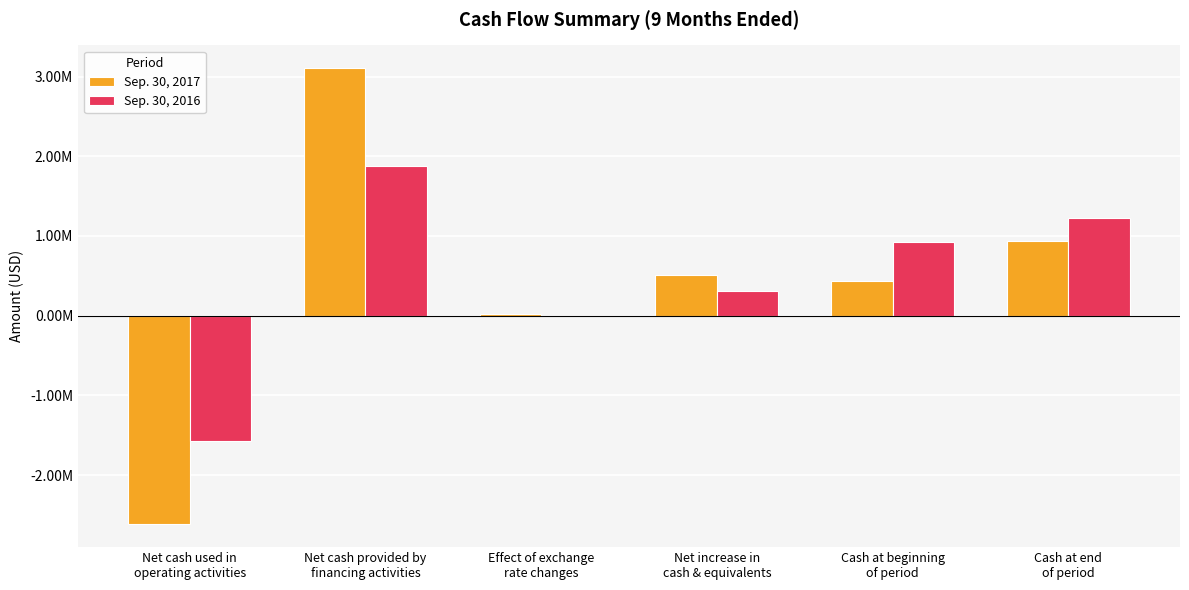

What is the sum of the Sep. 30, 2017 values at Net cash provided by
financing activities and Cash at end
of period?

4049000